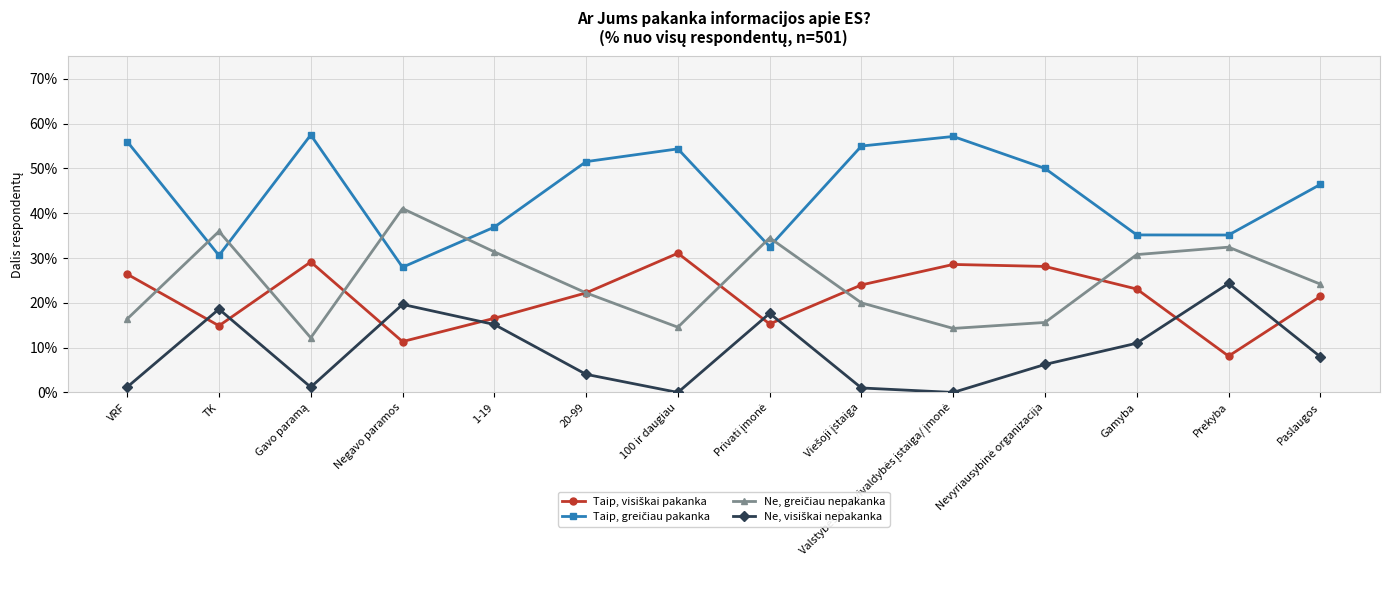

Reading right to left, transcribe all the data shown in this chart.

Taip, visiškai pakanka: 0.2	0.1	0.2	0.3	0.3	0.2	0.2	0.3	0.2	0.2	0.1	0.3	0.1	0.3
Taip, greičiau pakanka: 0.5	0.4	0.4	0.5	0.6	0.6	0.3	0.5	0.5	0.4	0.3	0.6	0.3	0.6
Ne, greičiau nepakanka: 0.2	0.3	0.3	0.2	0.1	0.2	0.3	0.1	0.2	0.3	0.4	0.1	0.4	0.2
Ne, visiškai nepakanka: 0.1	0.2	0.1	0.1	0.0	0.0	0.2	0.0	0.0	0.2	0.2	0.0	0.2	0.0